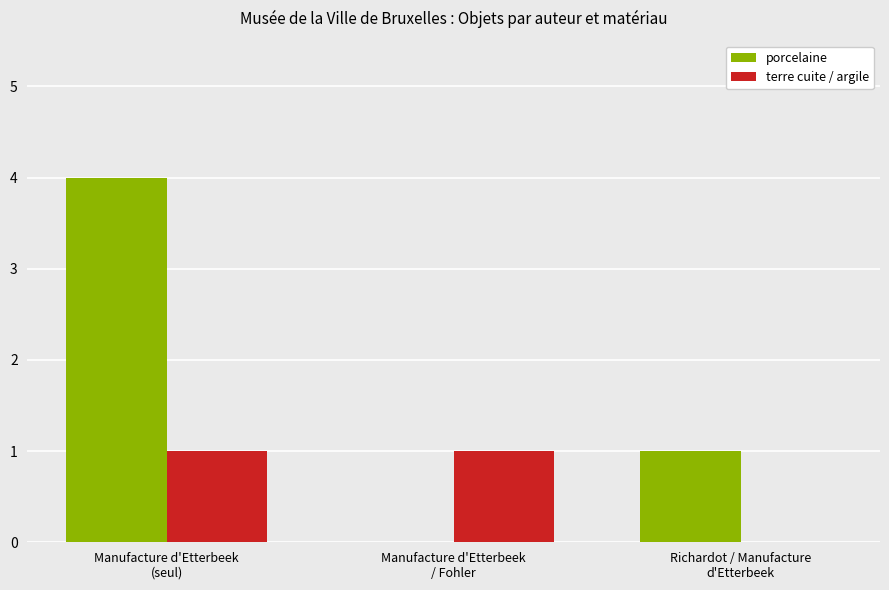

Between Manufacture d'Etterbeek
(seul) and Manufacture d'Etterbeek
/ Fohler, which series saw the biggest shift?

porcelaine